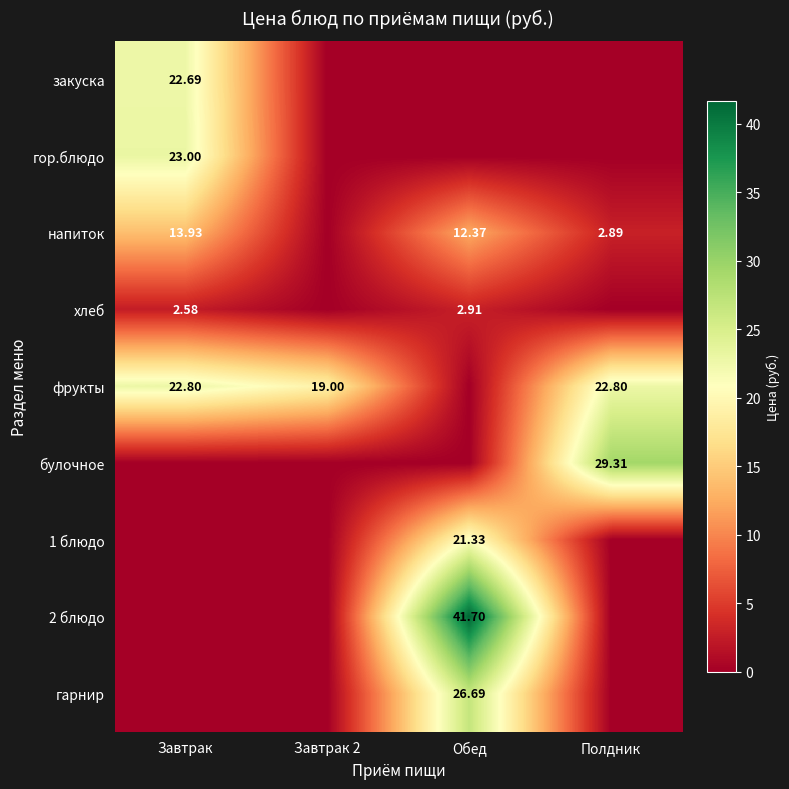

Is the value of 2 блюдо at Обед greater than the value of гор.блюдо at Завтрак?

Yes